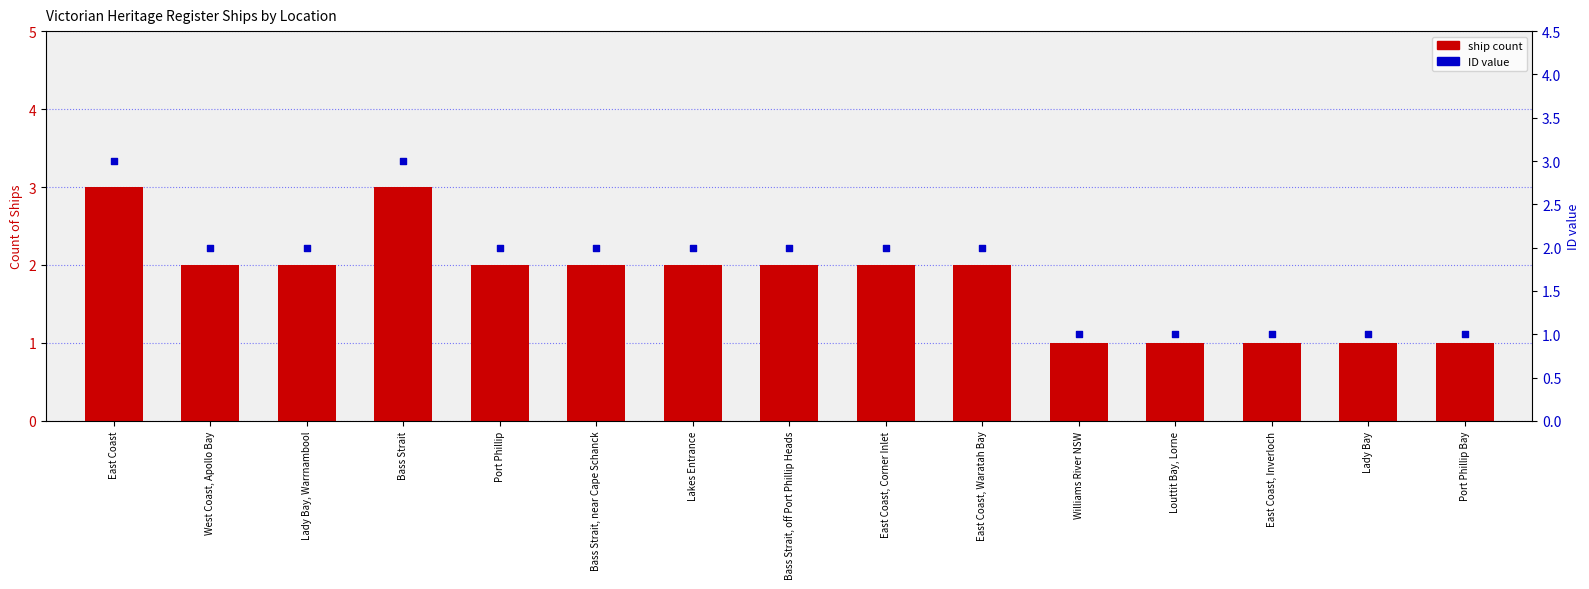

Which series has the largest Y range (max minus min)?

ship count